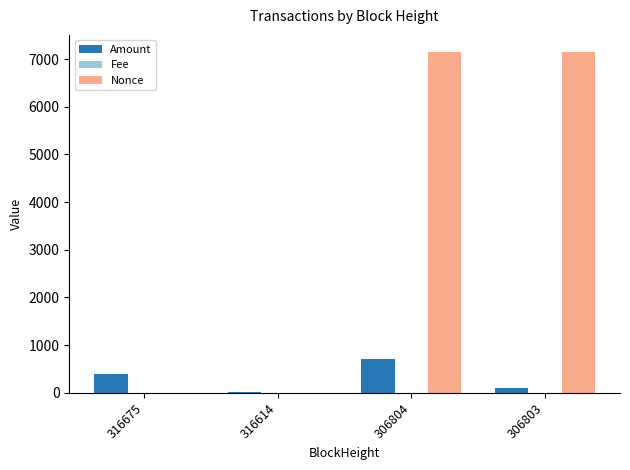

What is the total value across all series at 306803?

7248.2